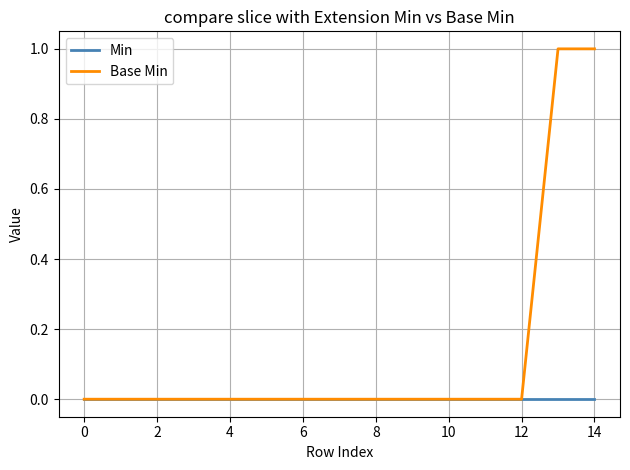

List the series in order of their overall mean, lowest first.

Min, Base Min